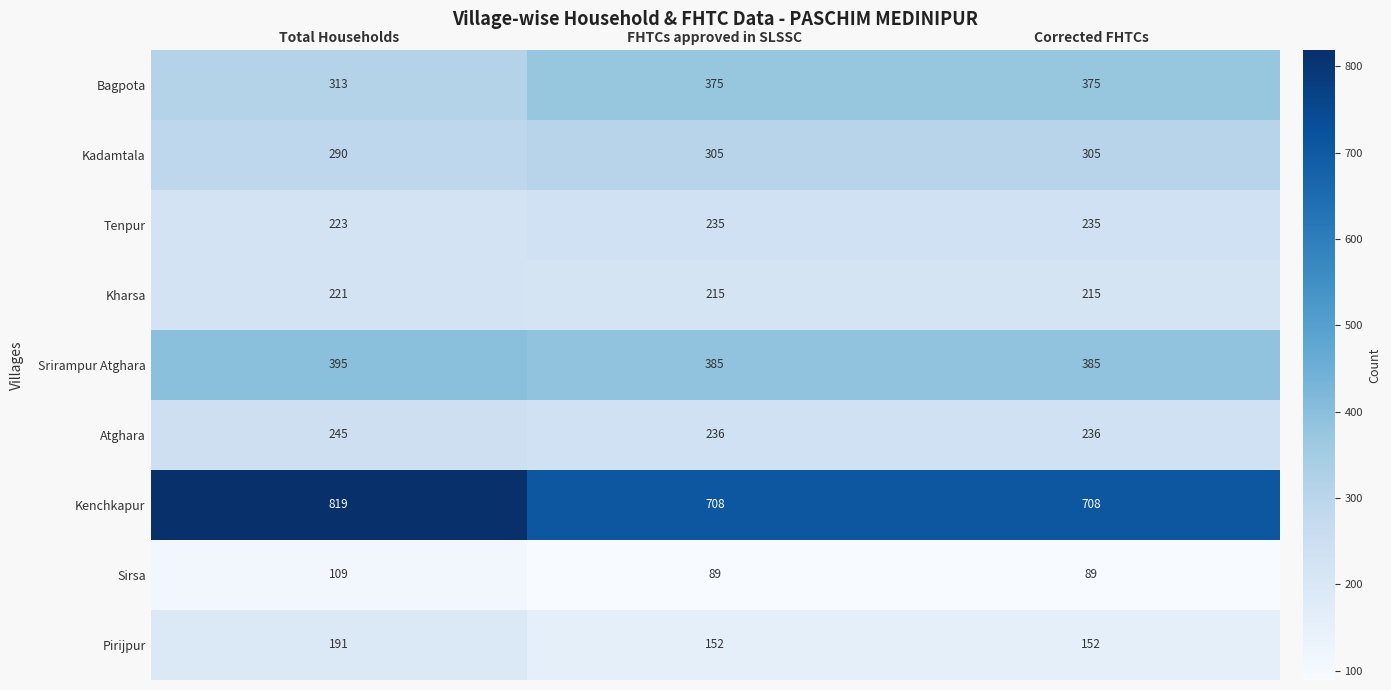

Which label corresponds to the largest value in the chart?

Total Households